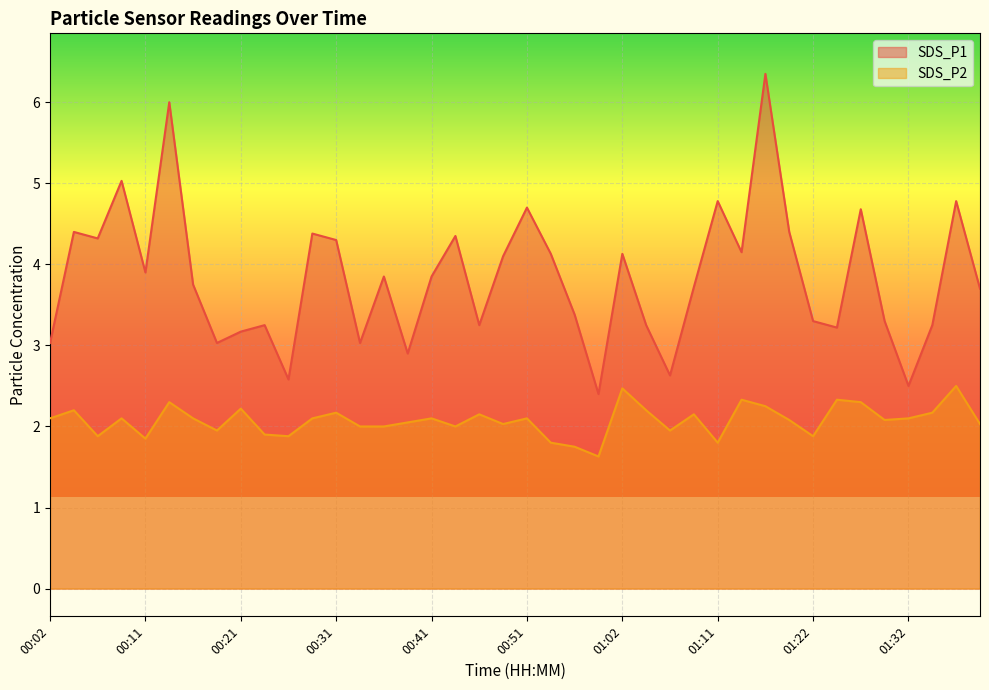

At which category is the sum across all series the highest?

01:16